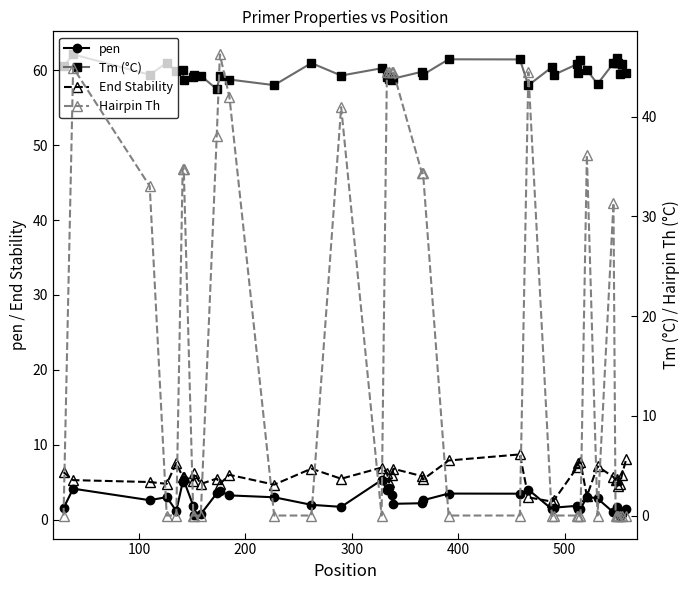

Is it true that pen equals 0.6 at 400?

False